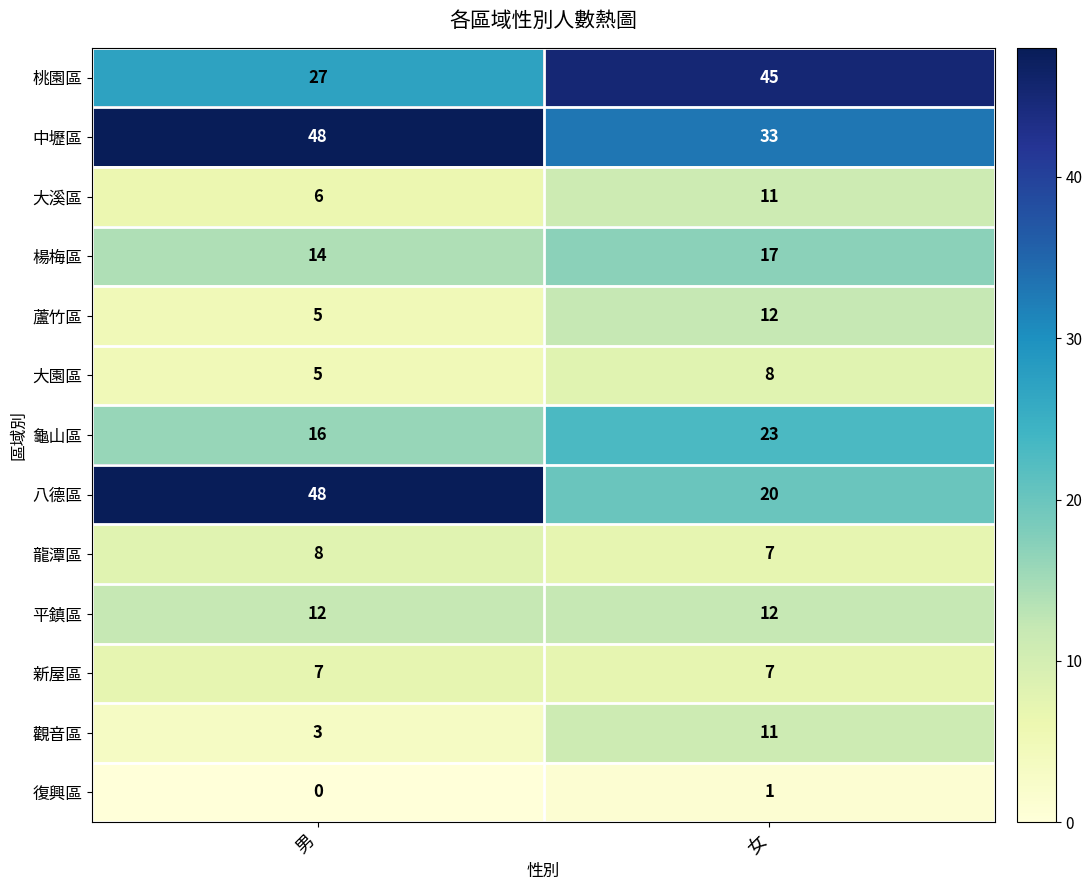

What is the sum of the 龍潭區 values at 男 and 女?

15